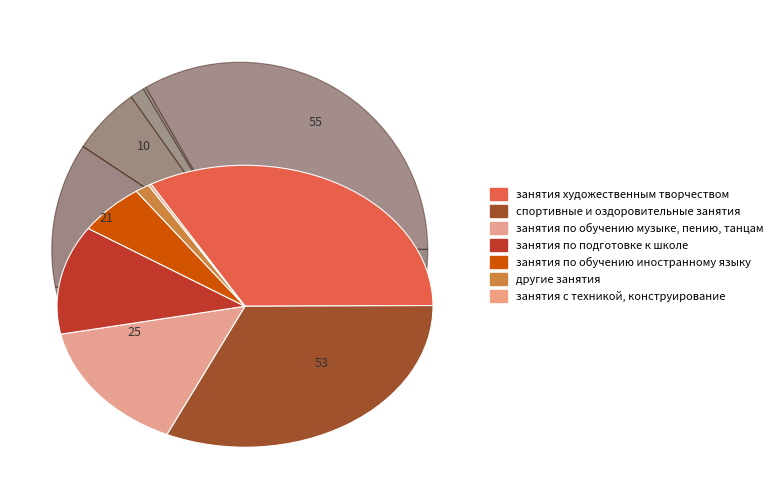

To the nearest percent, what is the difference between the largest and smallest slice percentages?

33%